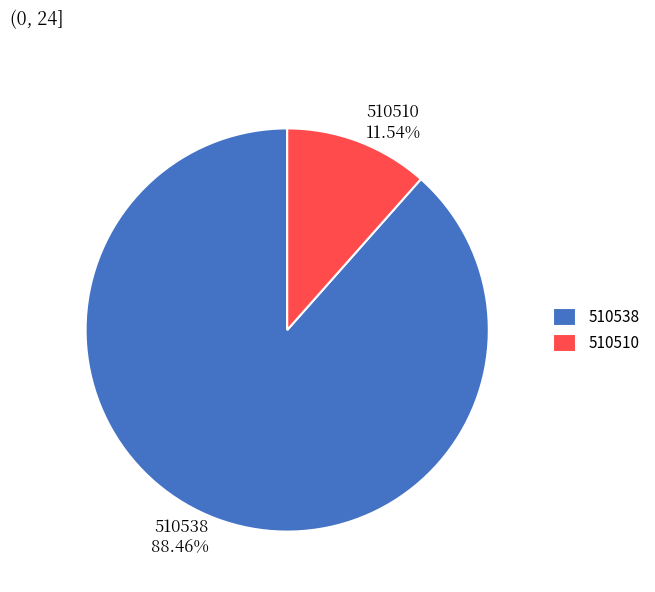

How many segments does this pie chart have?

2